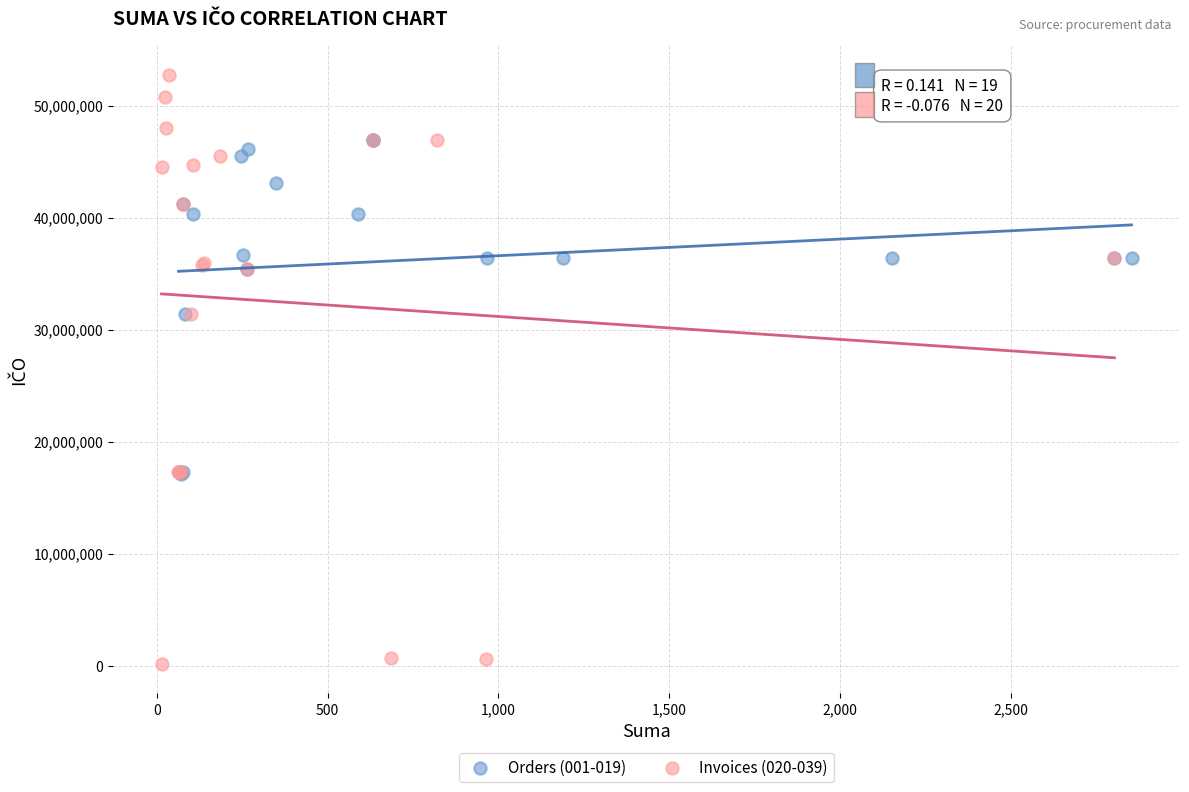

Which series reaches the minimum Y coordinate?

Invoices (020-039)